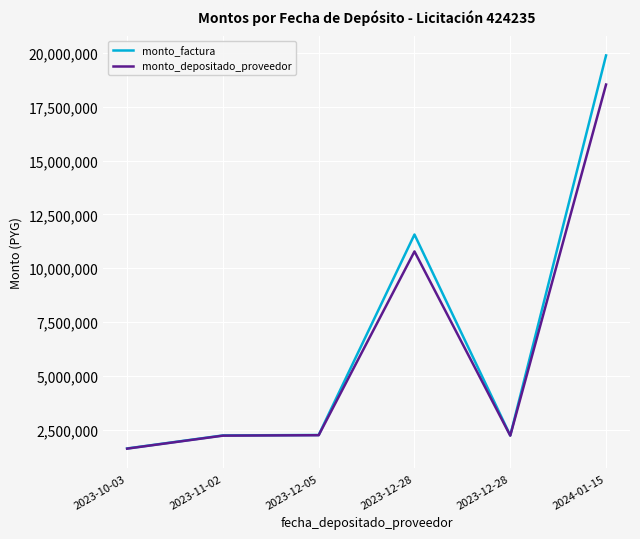

Which series has the largest total across all categories?

monto_factura